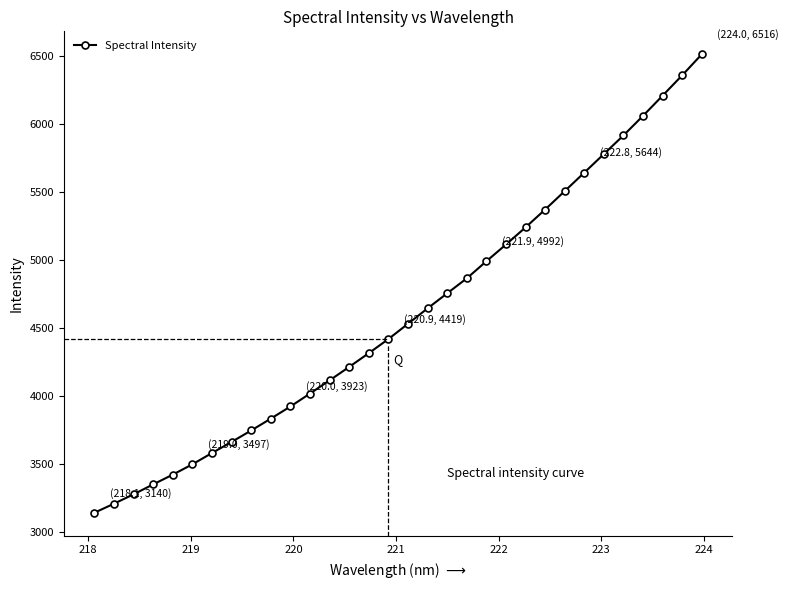

True or false: the data has more than 2 interior local peaks.

False